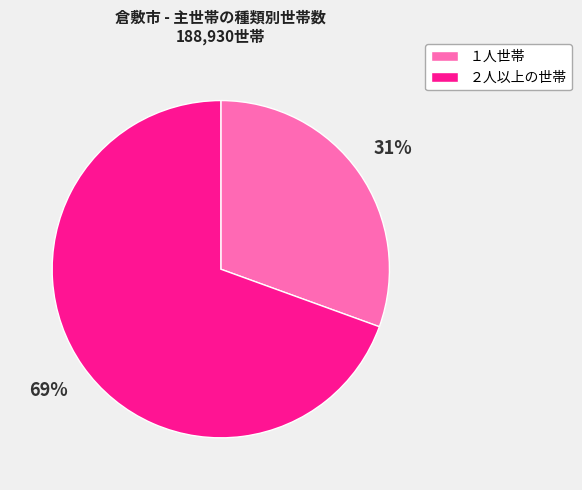

Between １人世帯 and ２人以上の世帯, which is larger?

２人以上の世帯